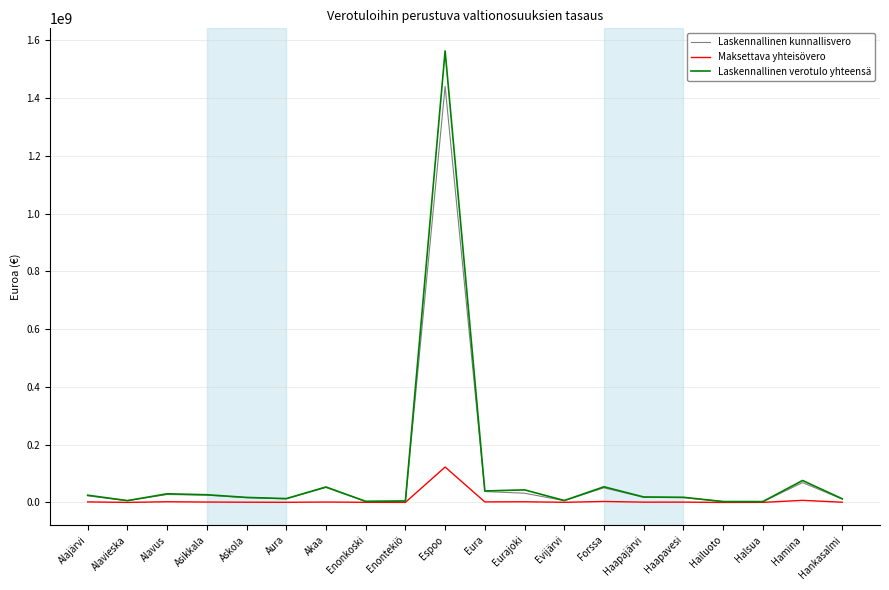

In Maksettava yhteisövero, how many points are higher than both neighbors (excluding endpoints)?

7